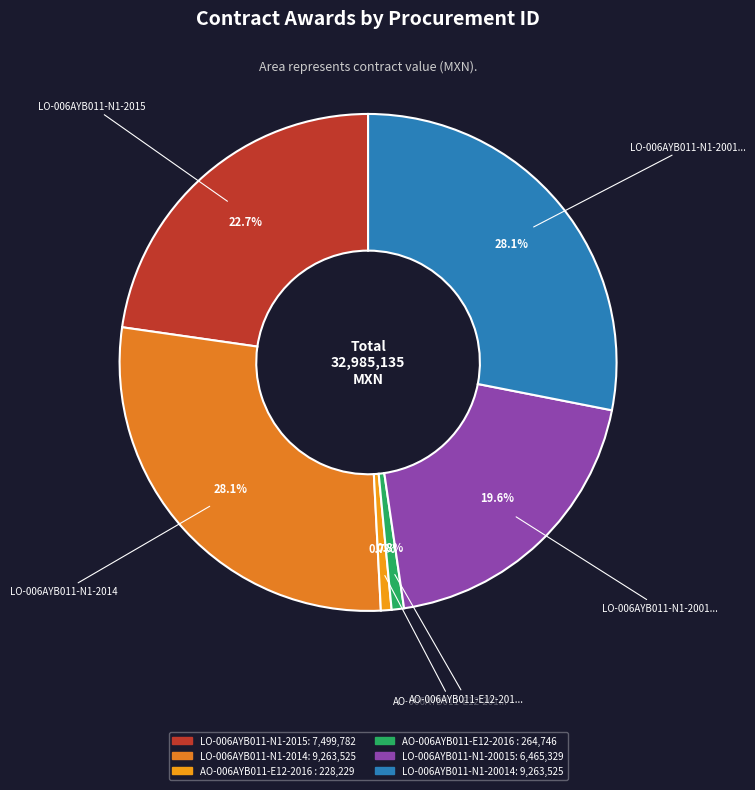

What is the smallest slice in the pie chart?

AO-006AYB011-E12-2016 (compranet)